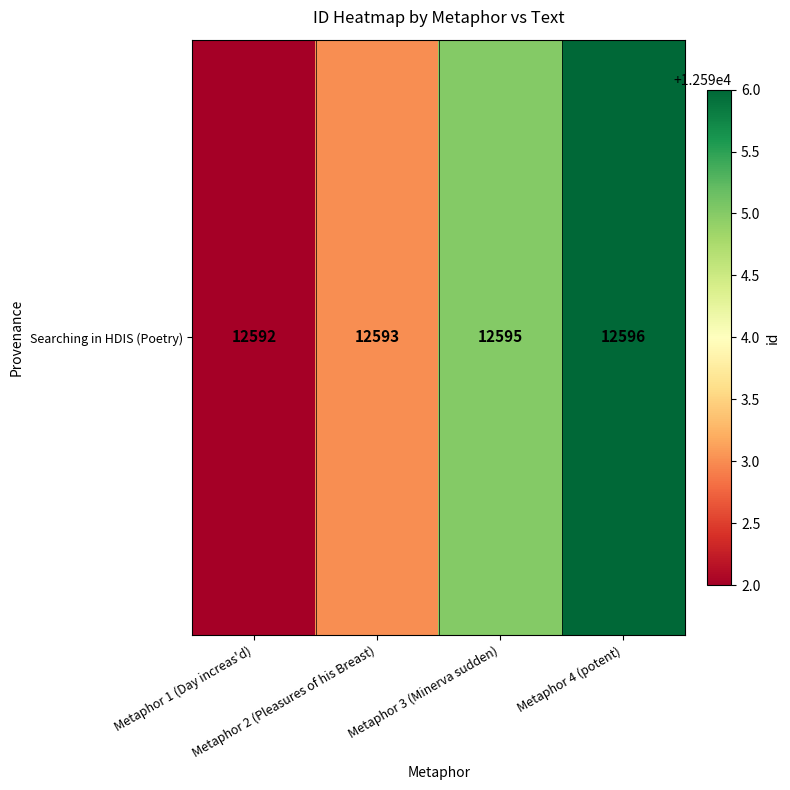

Where is the data nearest to the value 12594?

Metaphor 2 (Pleasures of his Breast)